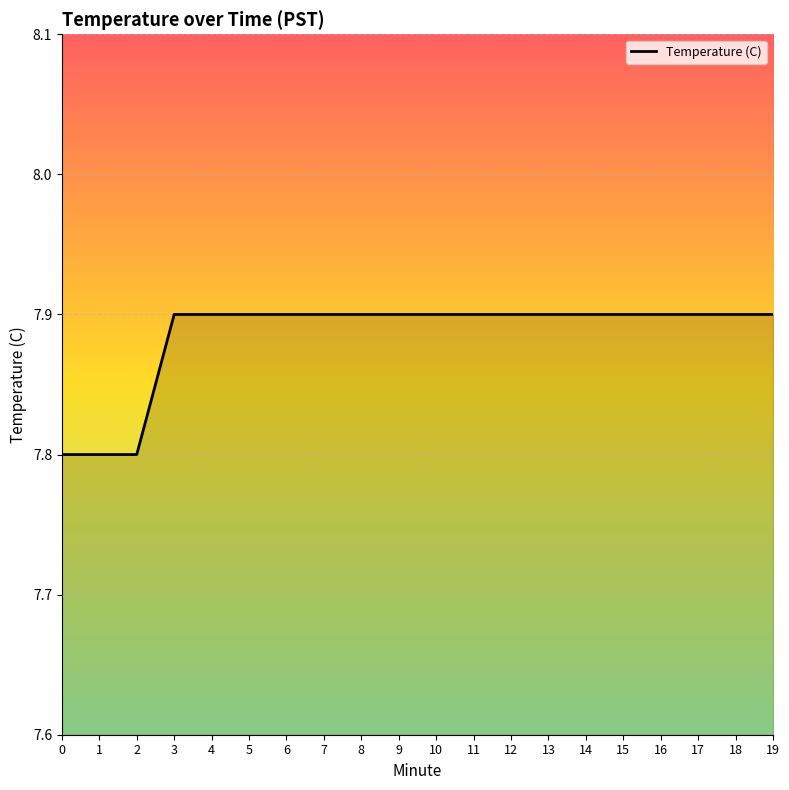

True or false: the data shows 7.9 at 15.

True